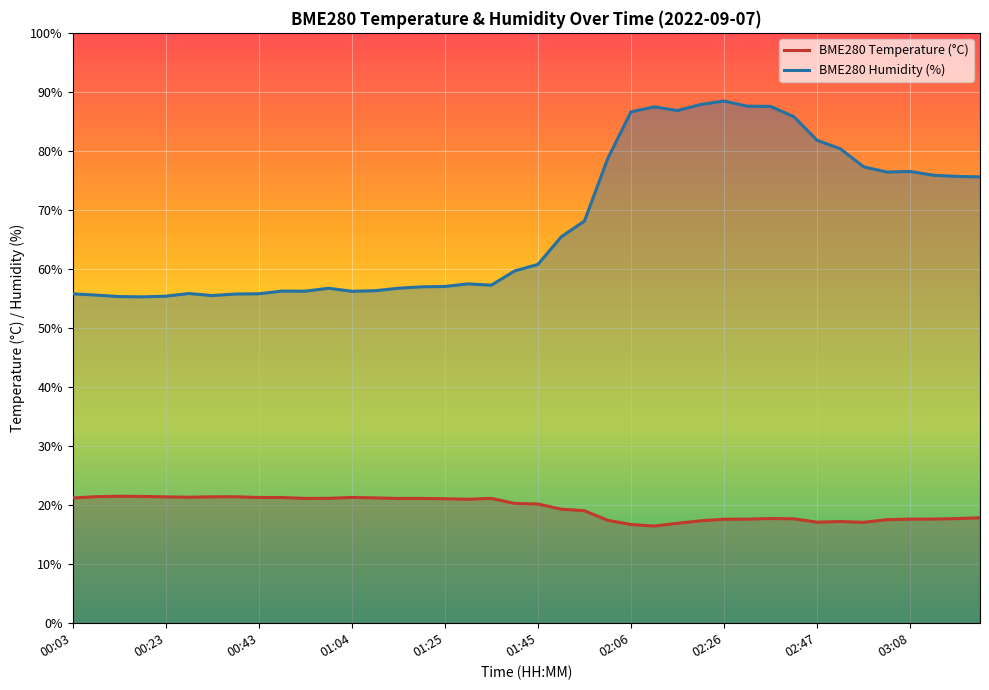

List the series in order of their overall mean, lowest first.

BME280 Temperature (°C), BME280 Humidity (%)